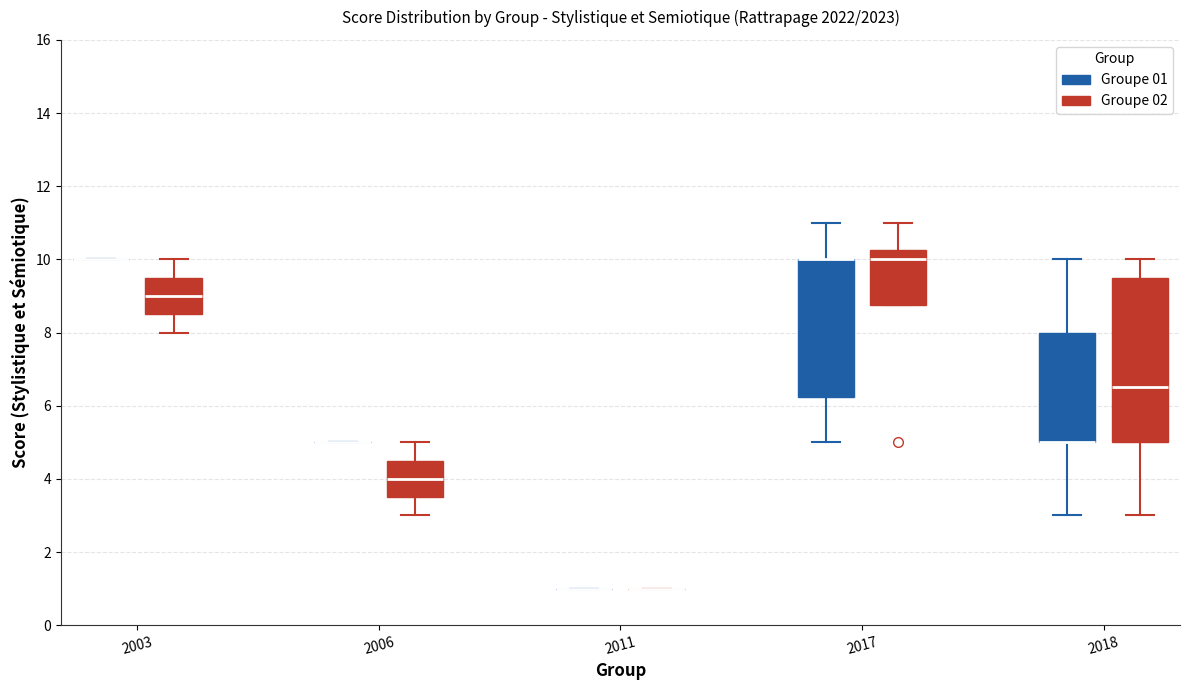

Reading left to right, transcribe this box plot: for each box, give where its median line is, the range the box spans, and where its two whiskers end, as read against the y-axis. The values are not printed on the chart, so give them approximately, as read against the axis.

2003 (Groupe 01): box collapsed to a line at 10.0, whiskers 10.0 to 10.0
2003 (Groupe 02): median 9.0, box 8.6 to 9.6, whiskers 8.0 to 10.0
2006 (Groupe 01): box collapsed to a line at 5.0, whiskers 5.0 to 5.0
2006 (Groupe 02): median 4.0, box 3.6 to 4.6, whiskers 3.0 to 5.0
2011 (Groupe 01): box collapsed to a line at 1.0, whiskers 1.0 to 1.0
2011 (Groupe 02): box collapsed to a line at 1.0, whiskers 1.0 to 1.0
2017 (Groupe 01): median 10.0 (drawn on the box's upper edge), box 6.2 to 10.0, whiskers 5.0 to 11.0
2017 (Groupe 02): median 10.0, box 8.8 to 10.2, whiskers 8.8 to 11.0
2018 (Groupe 01): median 5.0 (drawn on the box's lower edge), box 5.0 to 8.0, whiskers 3.0 to 10.0
2018 (Groupe 02): median 6.6, box 5.0 to 9.6, whiskers 3.0 to 10.0